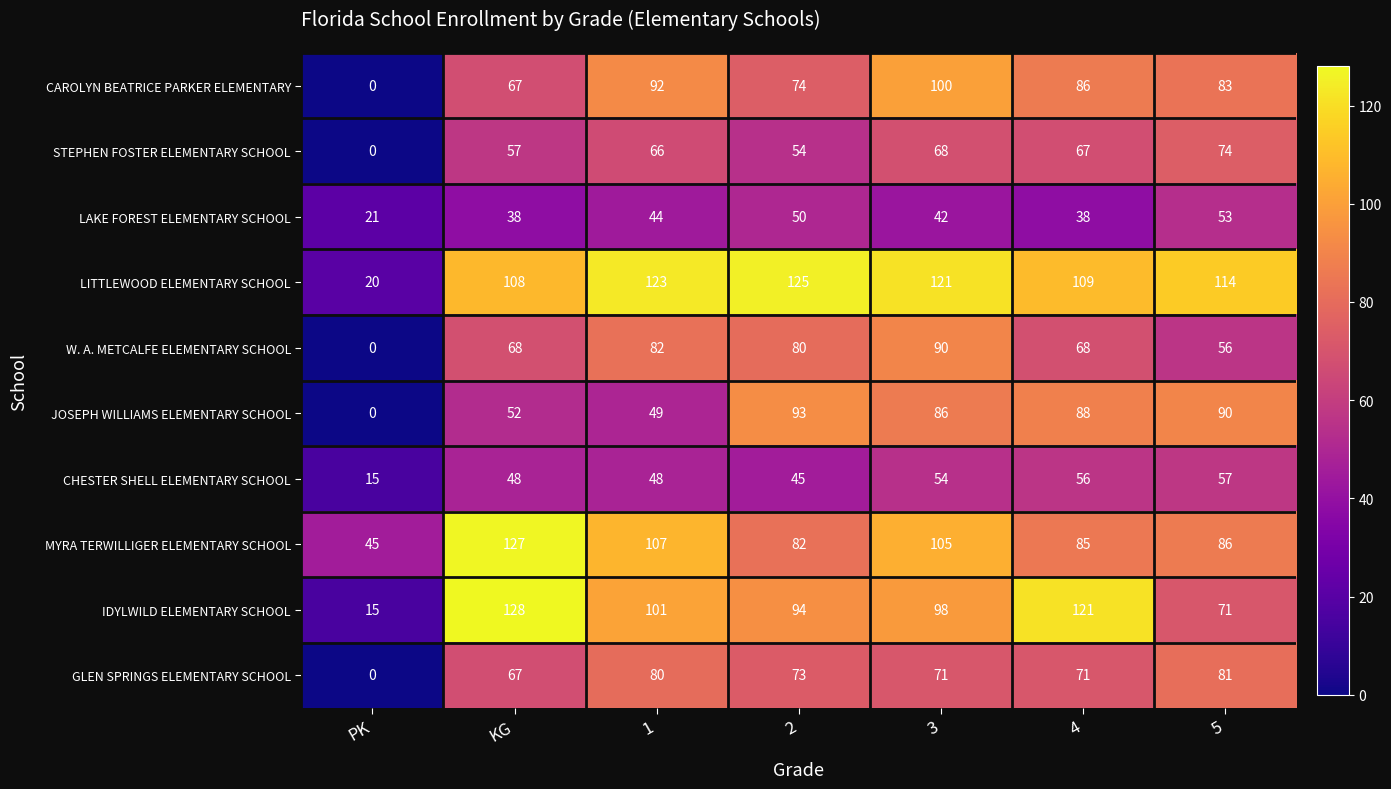

How many distinct data groups are displayed?

10